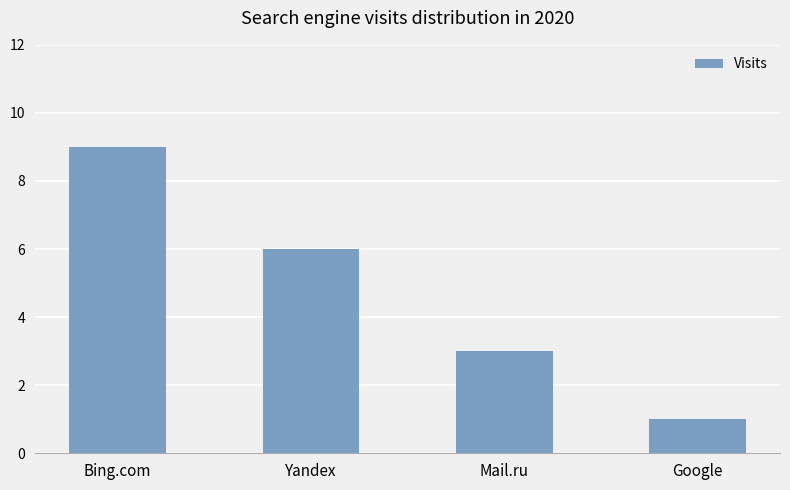

What is the difference between the second highest and second lowest values?

3